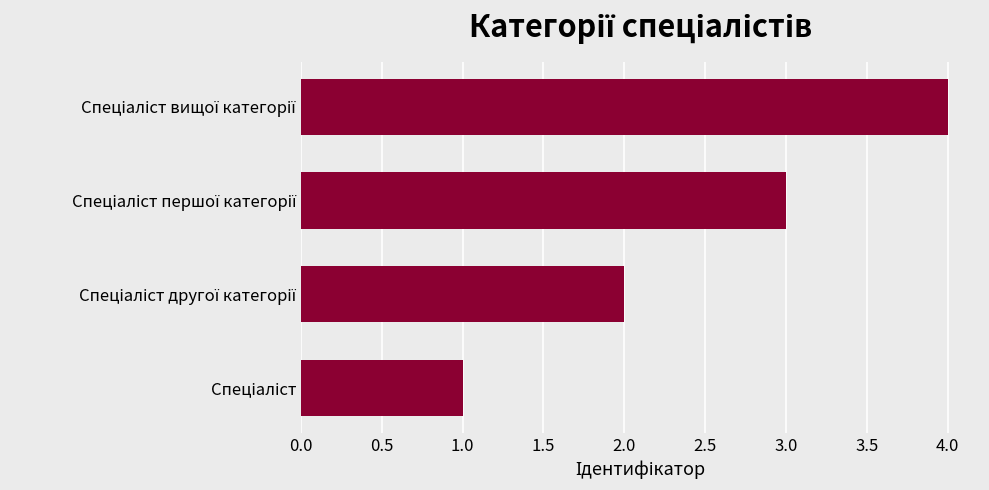

What is the sum of all values?

10